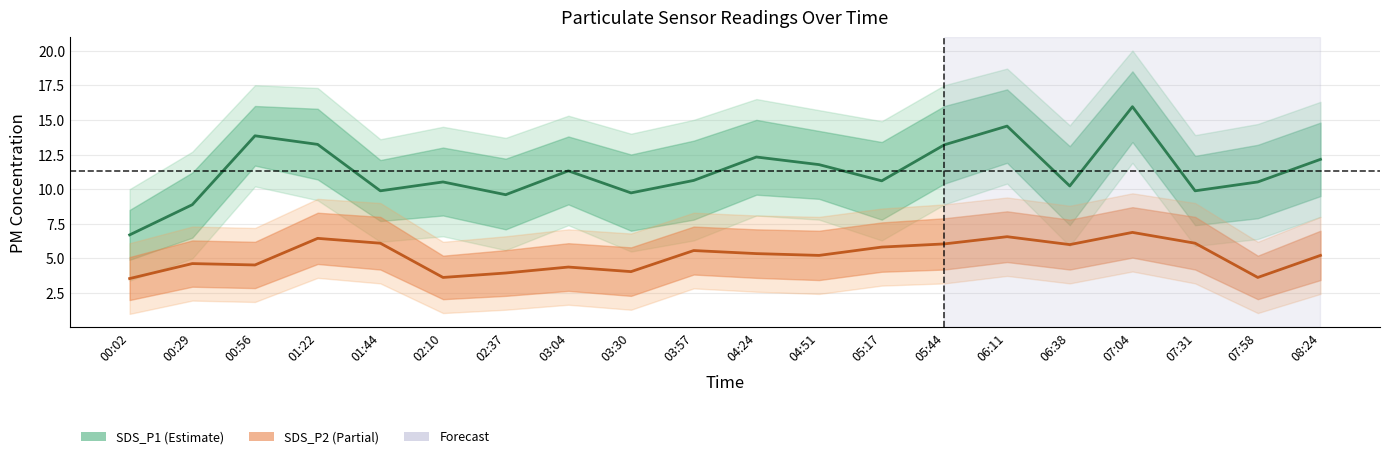

Reading left to right, what are all the values shown in this chart?

SDS_P1: 6.7	8.9	13.8	13.2	9.9	10.5	9.6	11.3	9.7	10.6	12.3	11.8	10.6	13.2	14.6	10.2	15.9	9.9	10.5	12.2
SDS_P2: 3.5	4.6	4.5	6.5	6.1	3.6	4.0	4.4	4.0	5.6	5.3	5.2	5.8	6.0	6.6	6.0	6.9	6.1	3.6	5.2